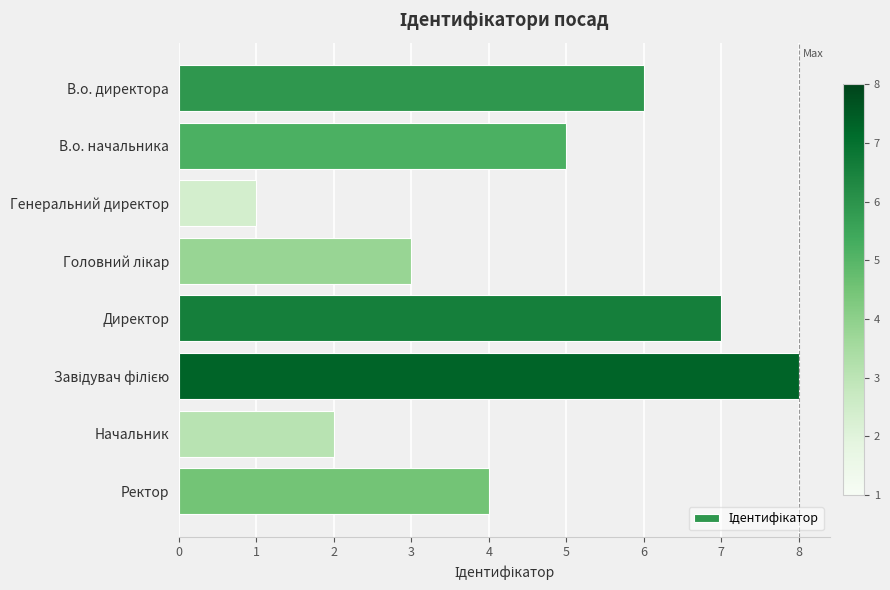

What is the difference between the second highest and second lowest values?

5